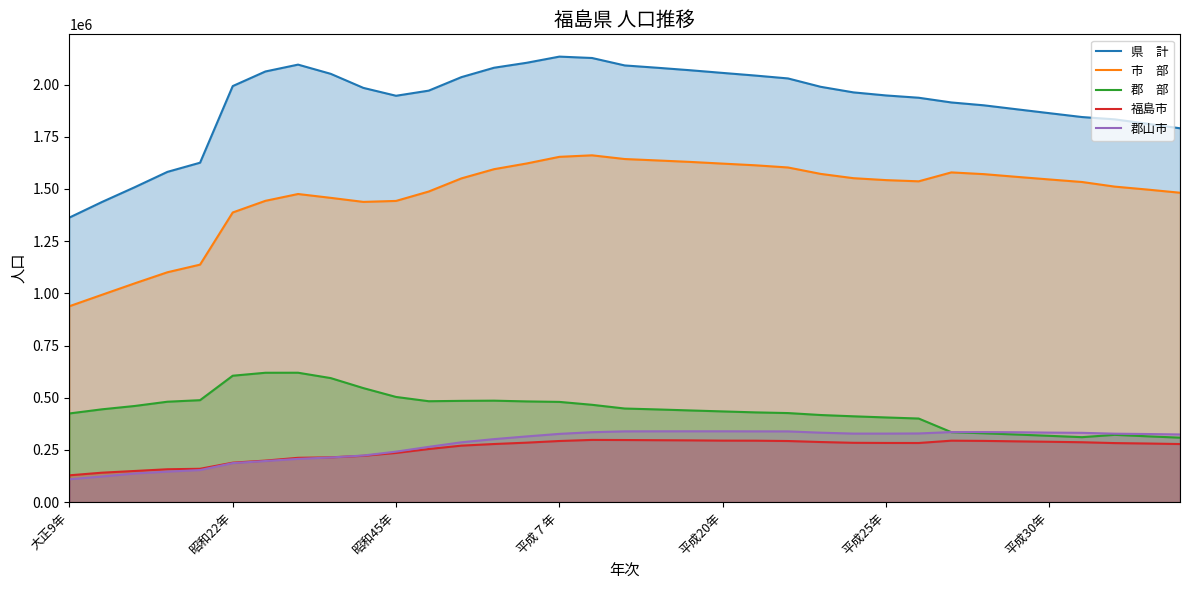

What is the label of the 13th point from the right?

22